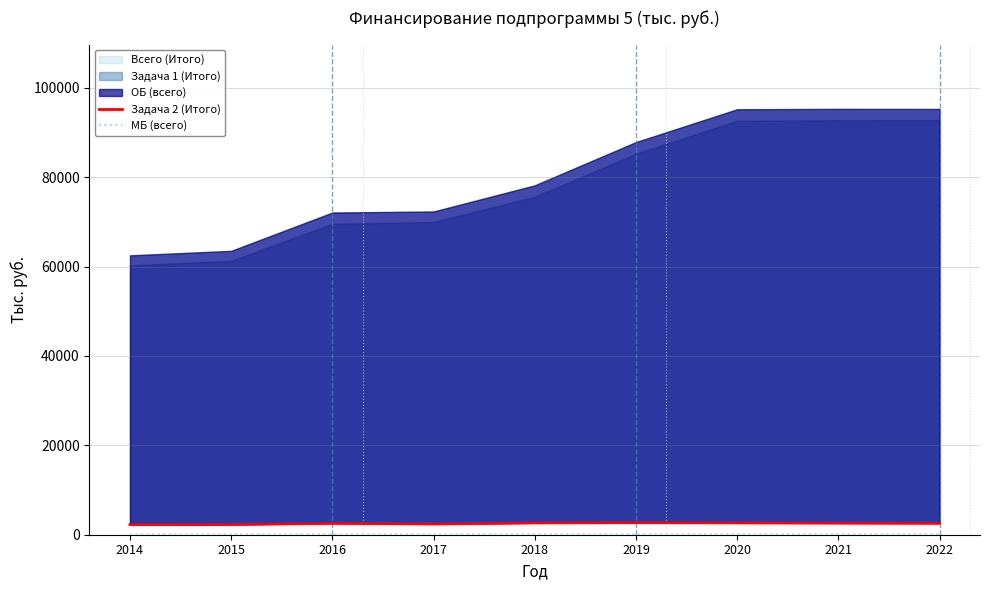

True or false: Задача 2 (Итого) and МБ (всего) intersect in this chart.

False